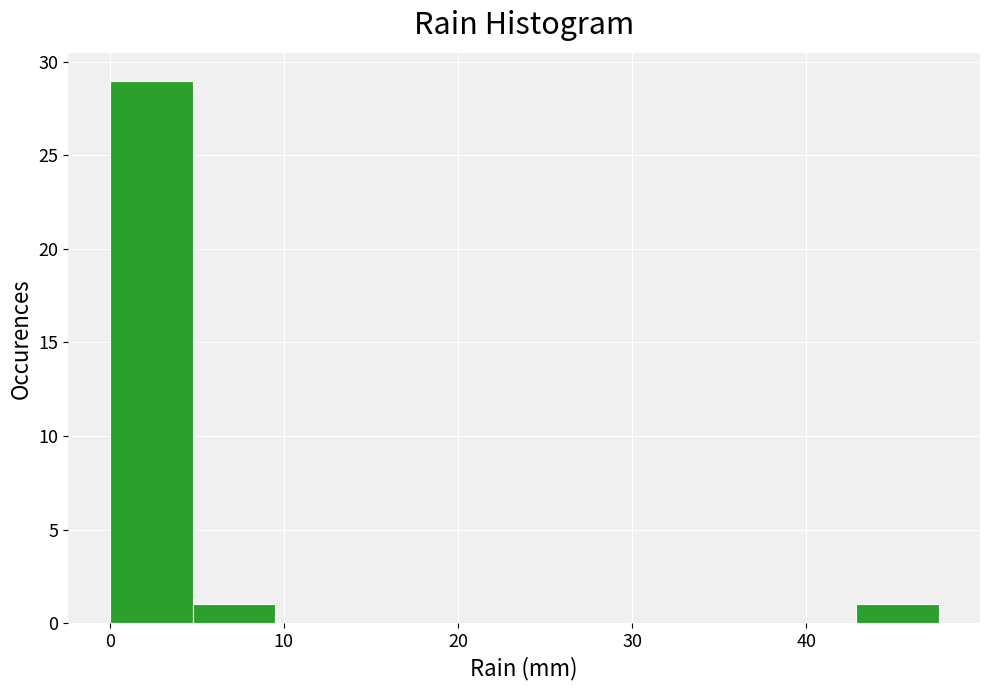

Which range on the x-axis has the tallest bar?

0 to 5